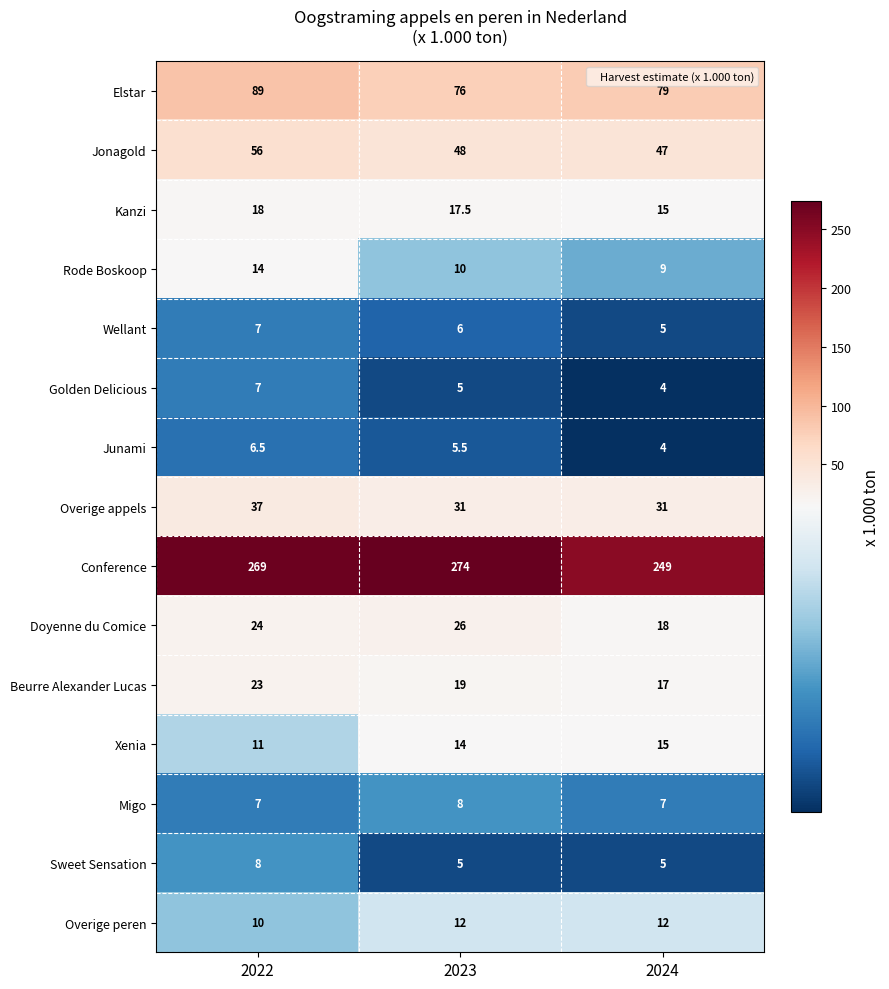

Is the value of Overige peren at 2022 greater than the value of Overige appels at 2022?

No